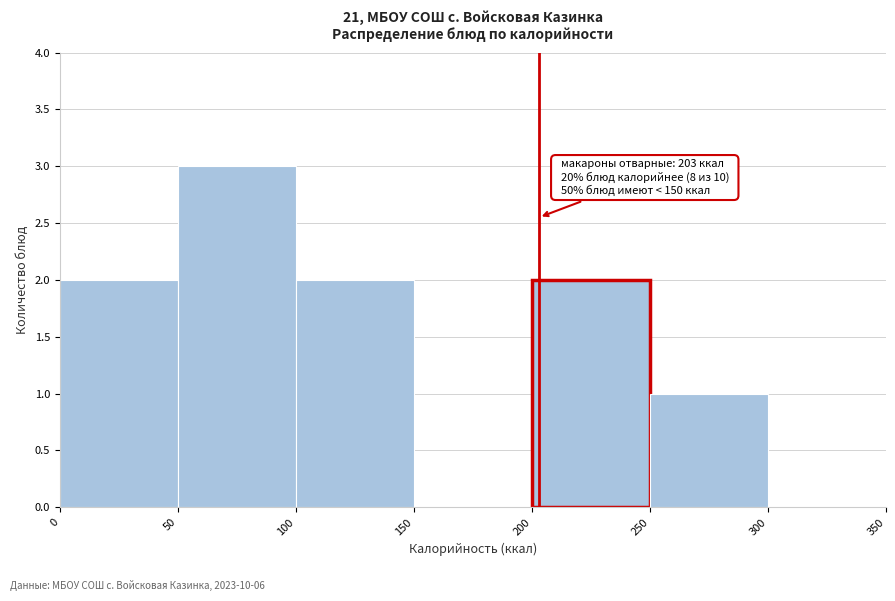

Over which range of the x-axis is the bar tallest?

50 to 100